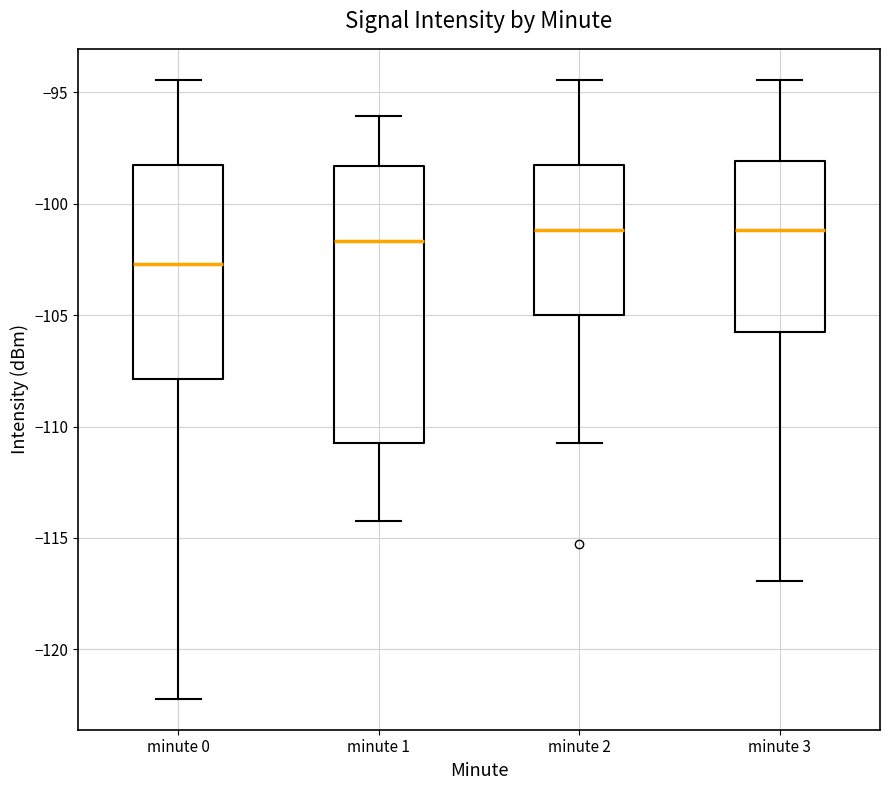

Which box is the tallest, from its lower edge to its upper edge?

minute 1